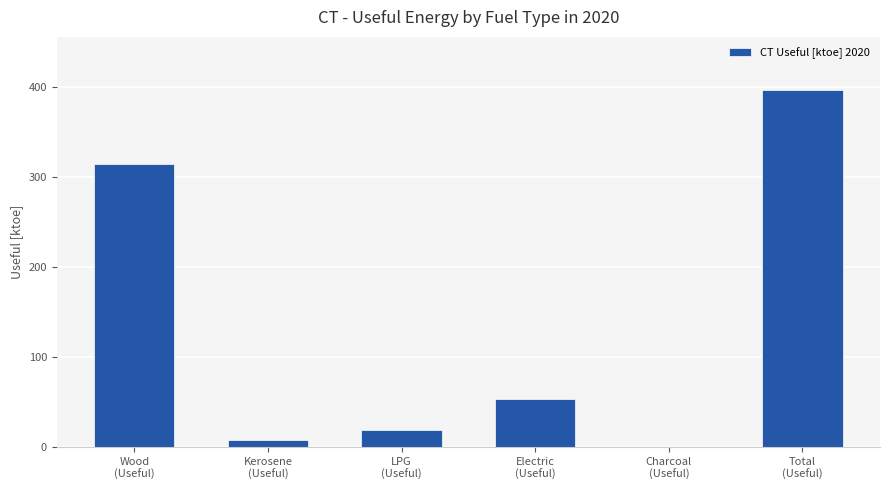

Reading right to left, what are all the values shown in this chart?

Total
(Useful)=396.1	Charcoal
(Useful)=0.0	Electric
(Useful)=54.1	LPG
(Useful)=19.0	Kerosene
(Useful)=8.5	Wood
(Useful)=314.6